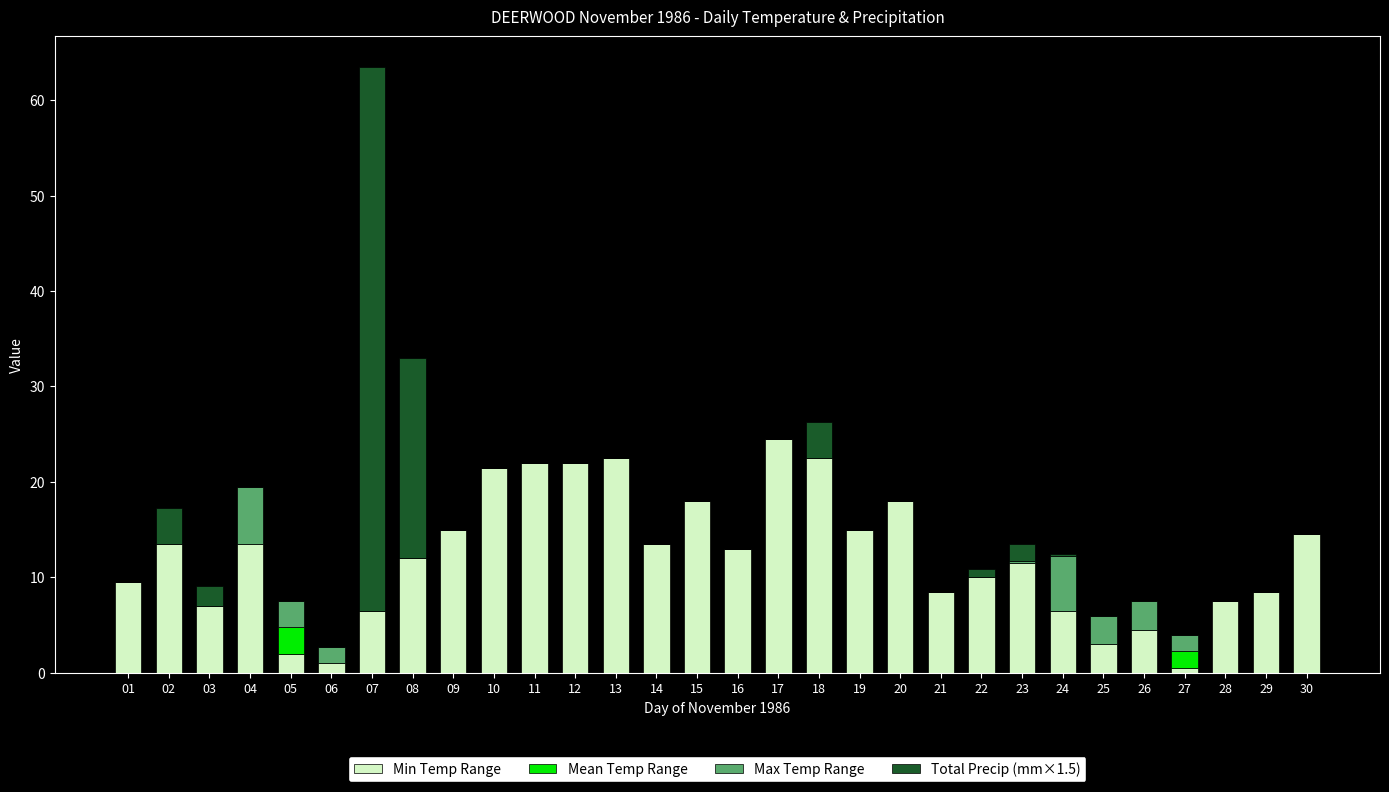

How many categories are shown in the chart?

30